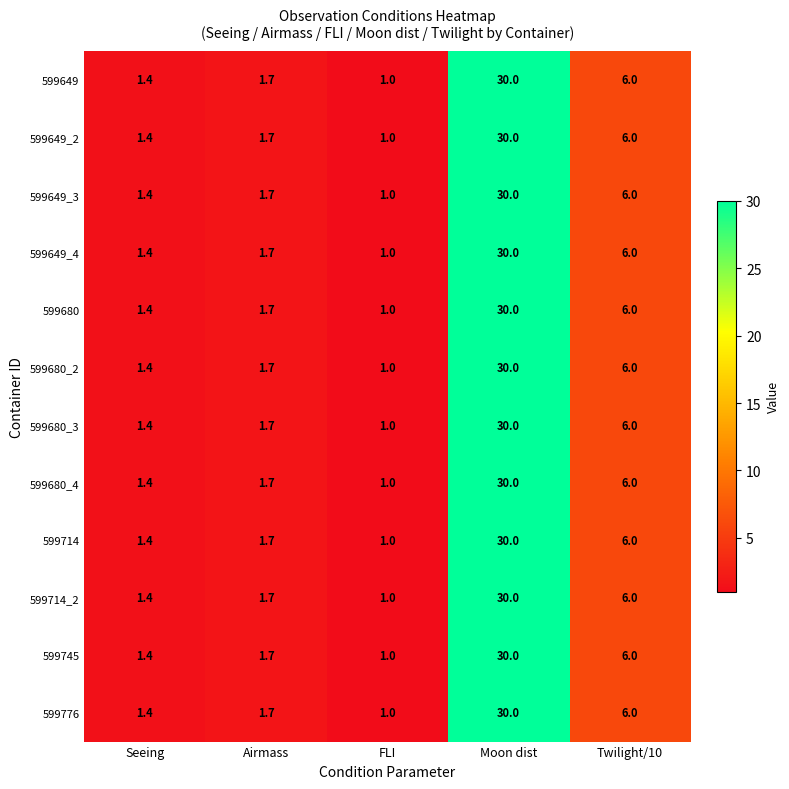

What is the total value across all series at Airmass?

20.4